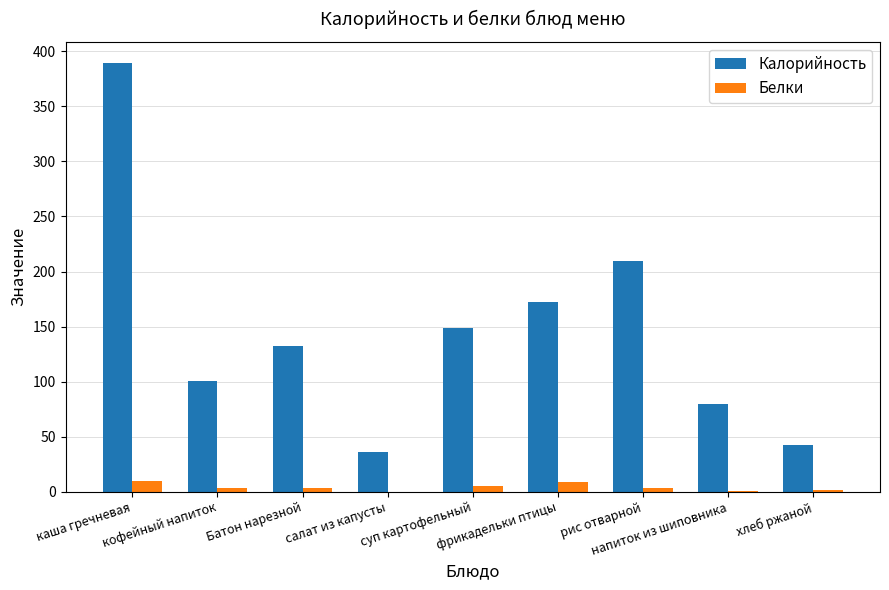

Which series has the largest total across all categories?

Калорийность